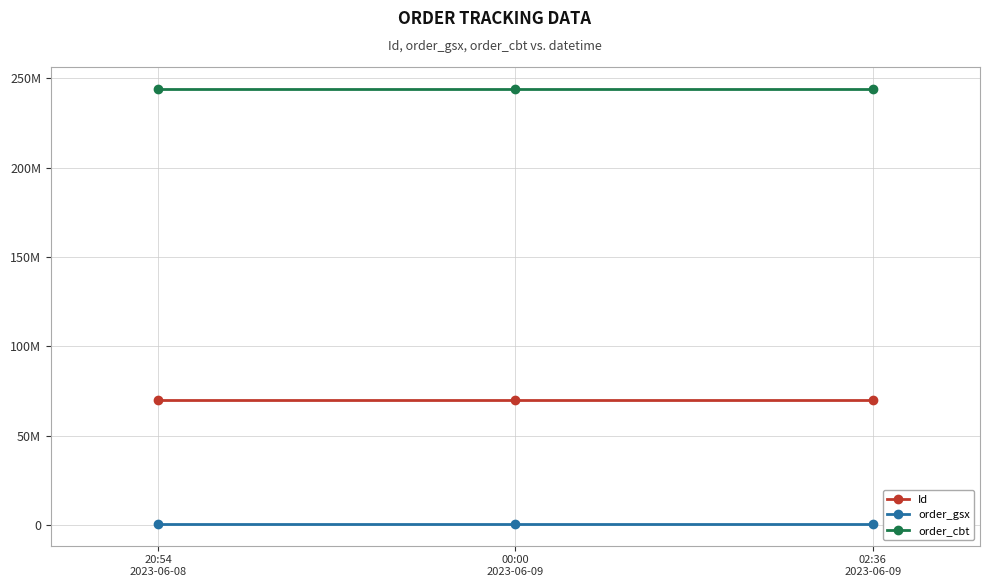

Read the Id value at 20:54
2023-06-08.

69895189